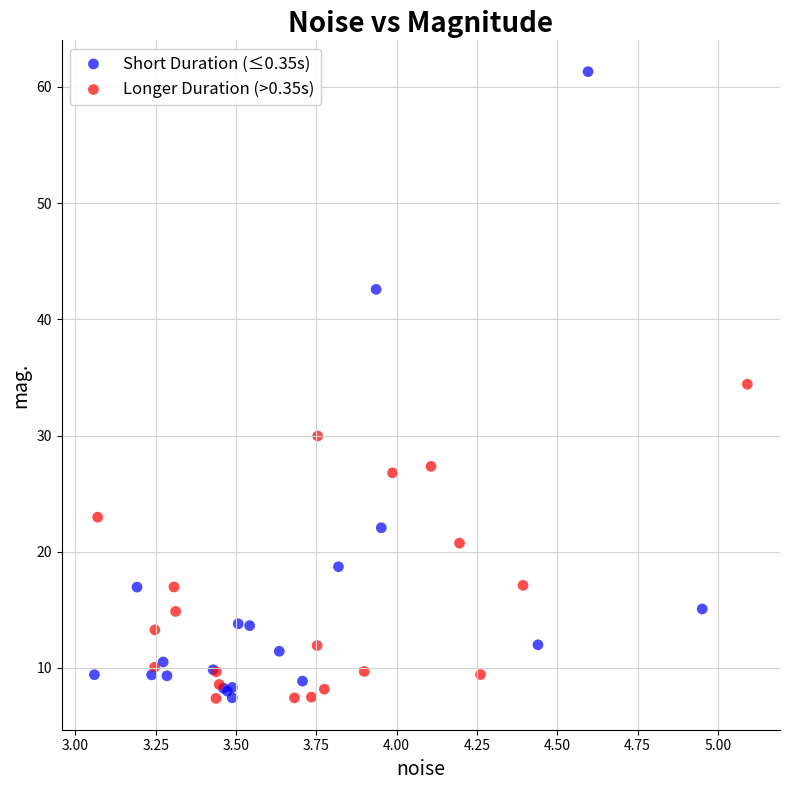

Which series has the widest spread of Y values?

Short Duration (≤0.35s)